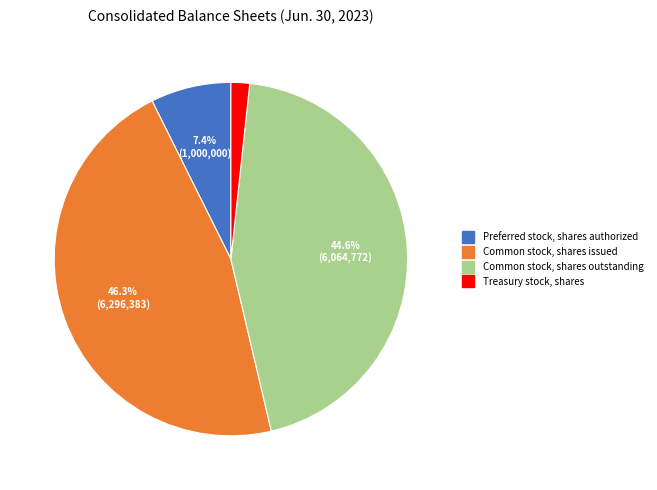

Which category has the smallest portion of the pie?

Treasury stock, shares